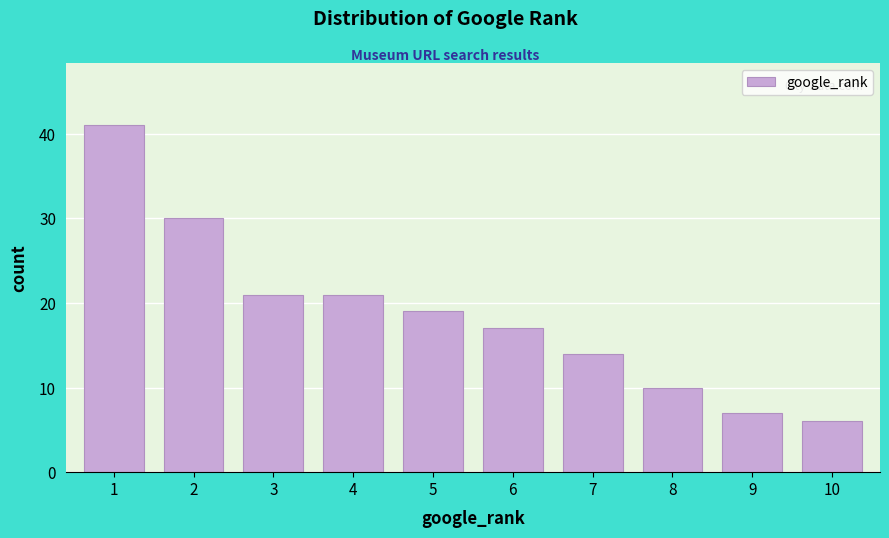

Reading right to left, what are all the values shown in this chart?

6	7	10	14	17	19	21	21	30	41